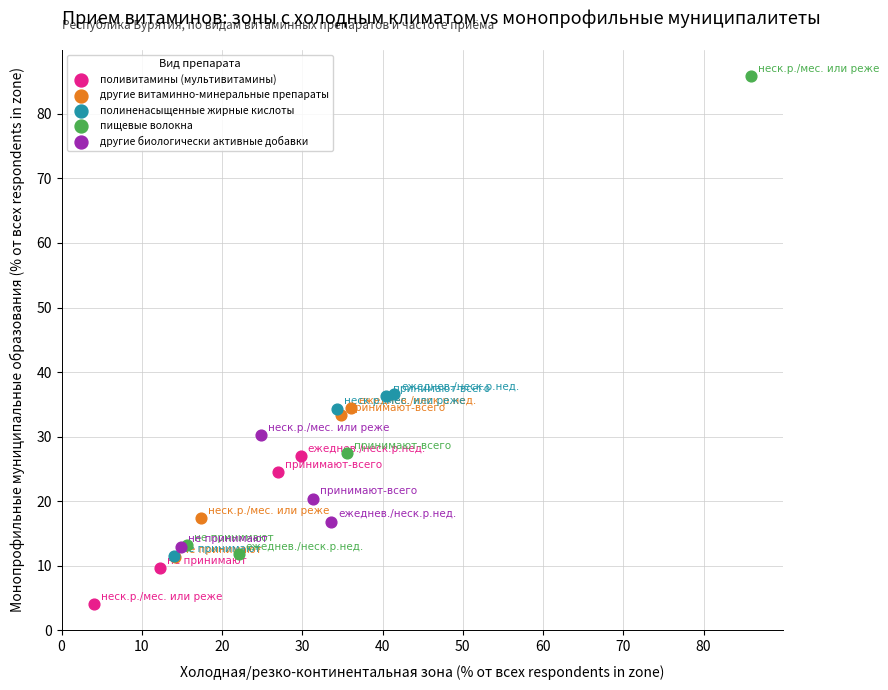

Which series contains the highest Y value?

пищевые волокна